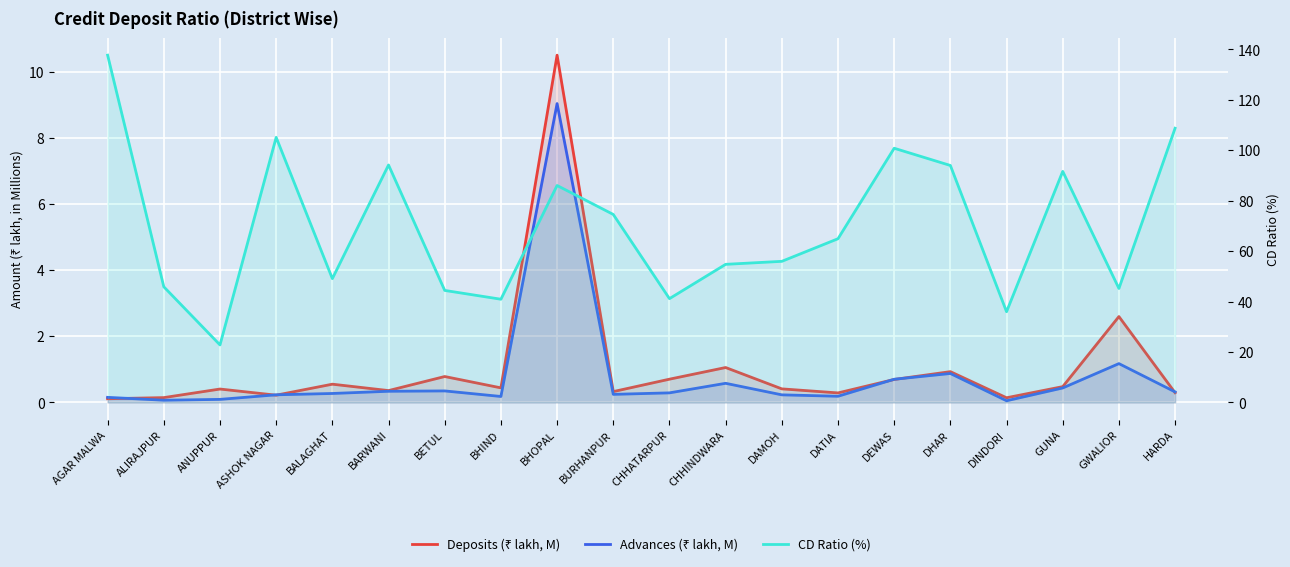

True or false: Deposits (₹ lakh, M) has a value of 0.4 at DAMOH.

True